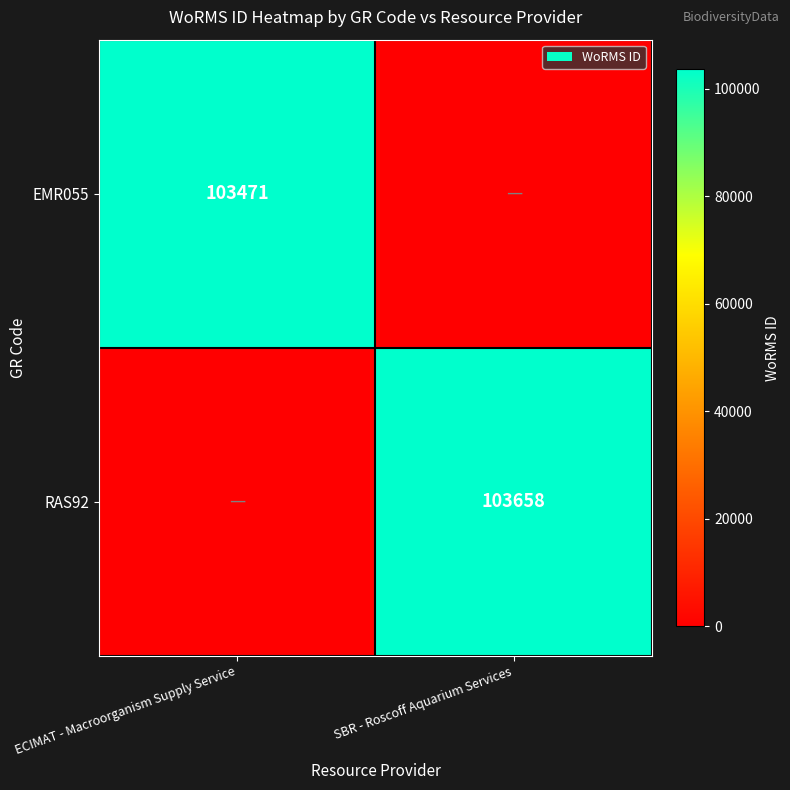

True or false: RAS92 has a value of 33203 at SBR - Roscoff Aquarium Services.

False